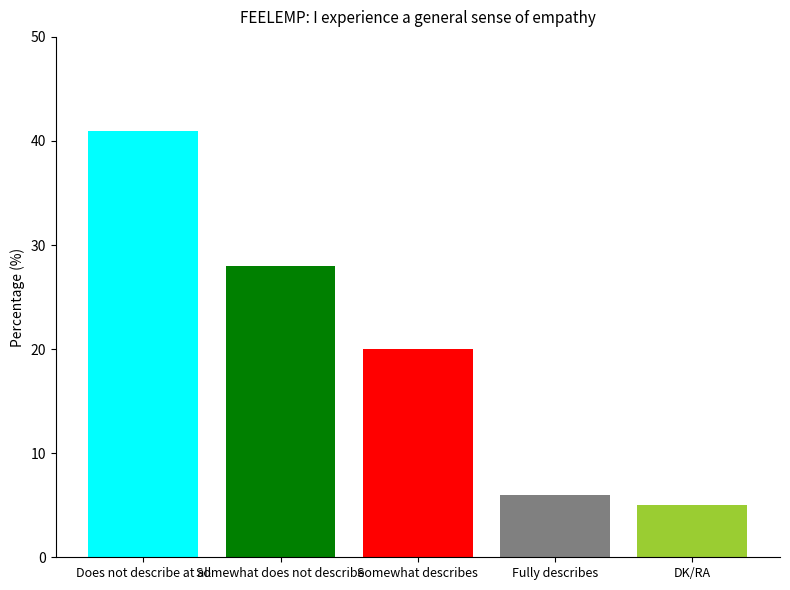

What is the difference between the values at Somewhat describes and Fully describes?

14